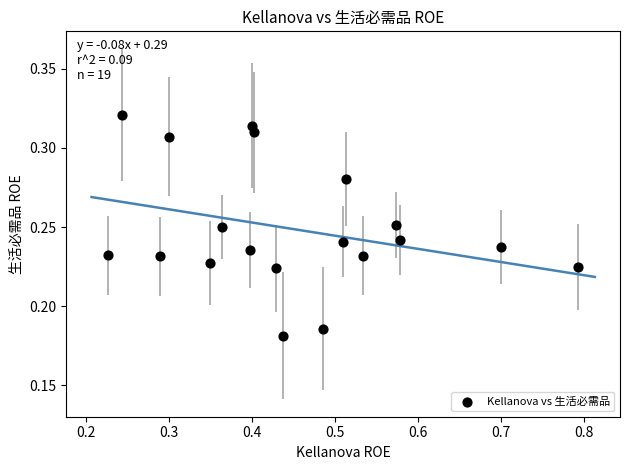

What is the range of X values (max minus min)?

0.6